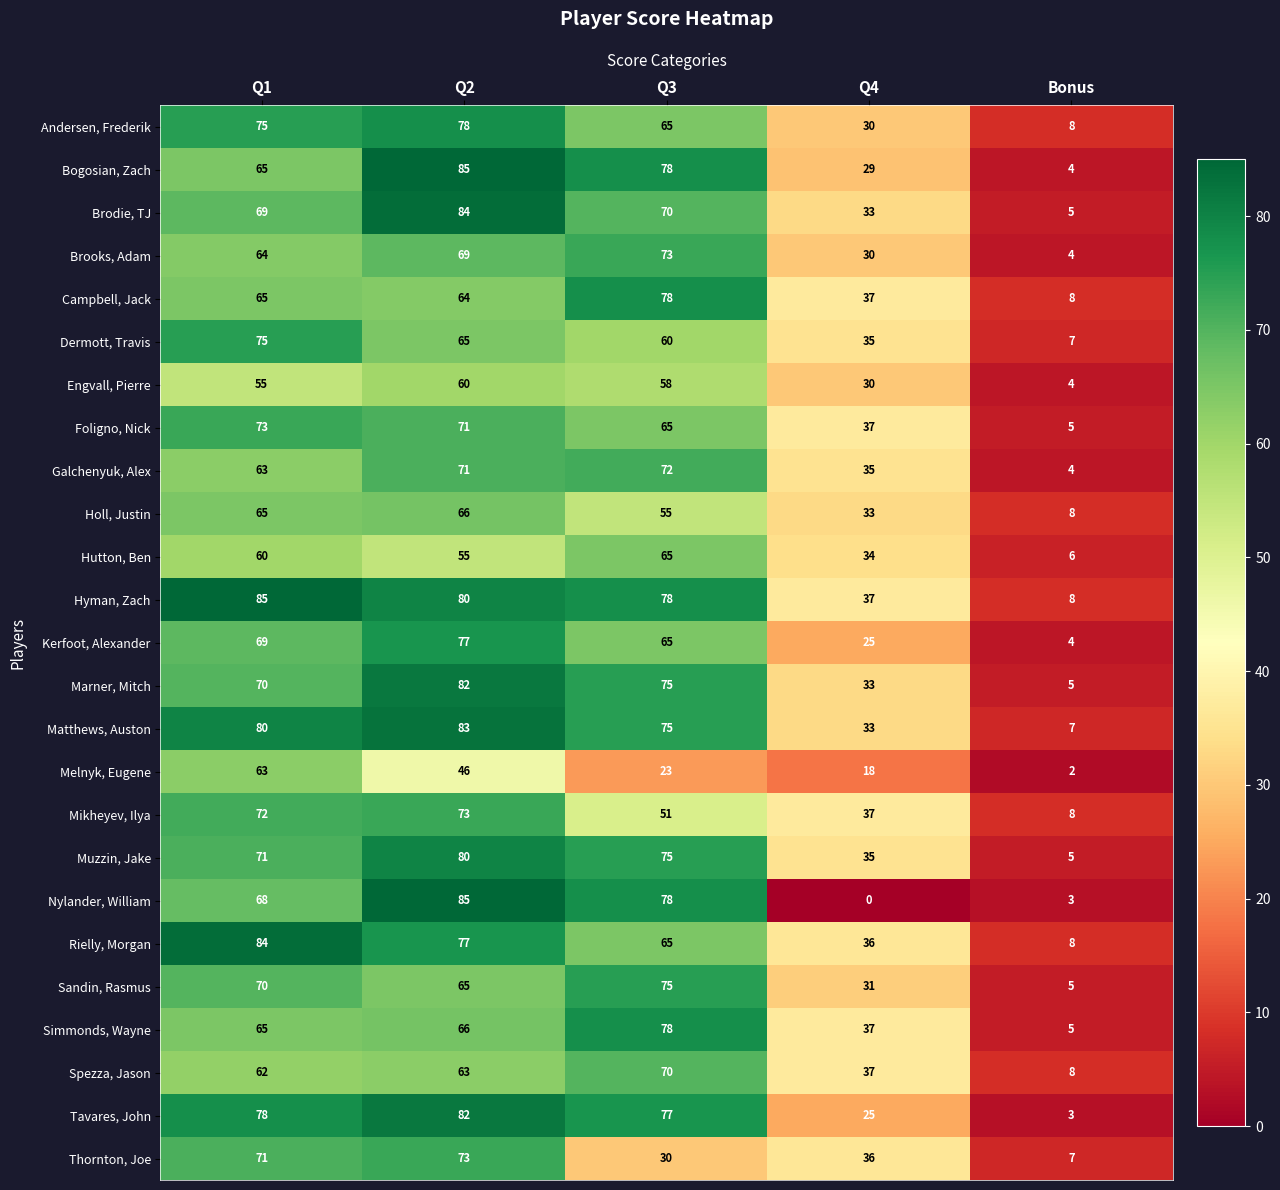

What value does the Spezza, Jason series have at Q3, to the nearest 10?

70